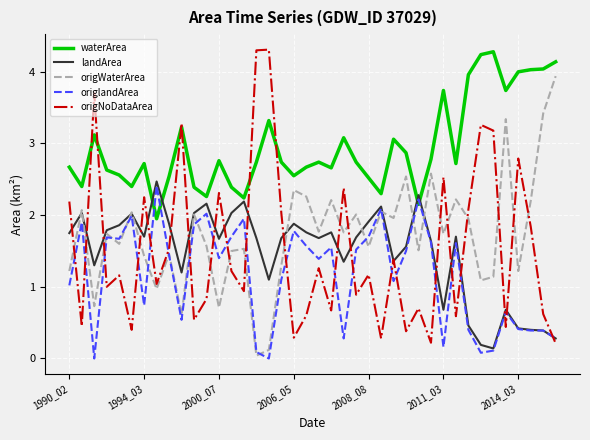

What is the greatest value displayed?

4.3